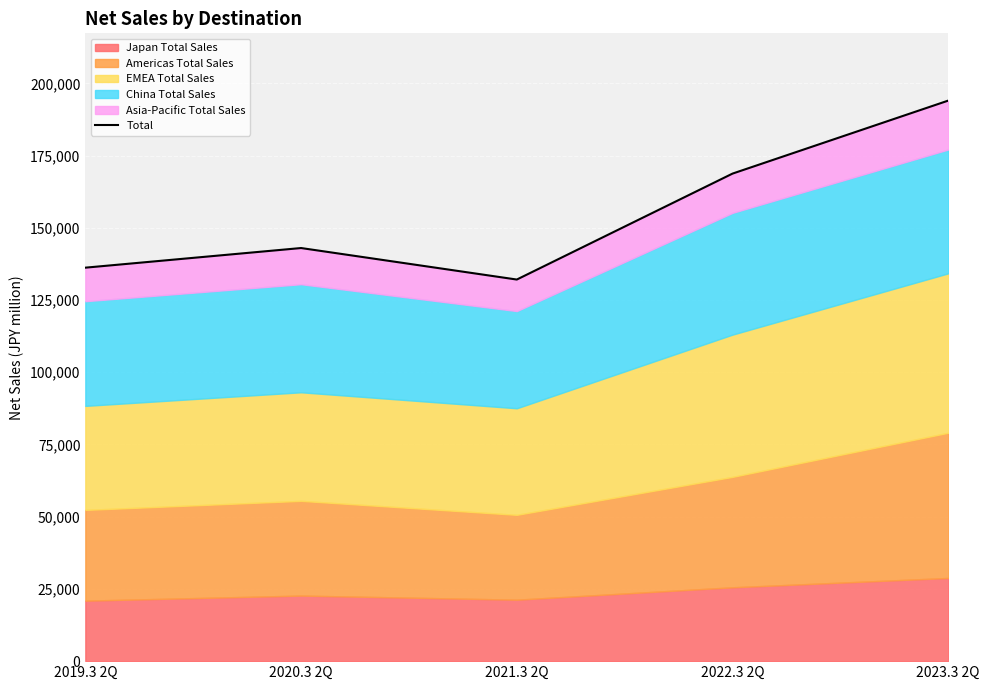

True or false: there are more than 2 points higher than both neighbors.

False